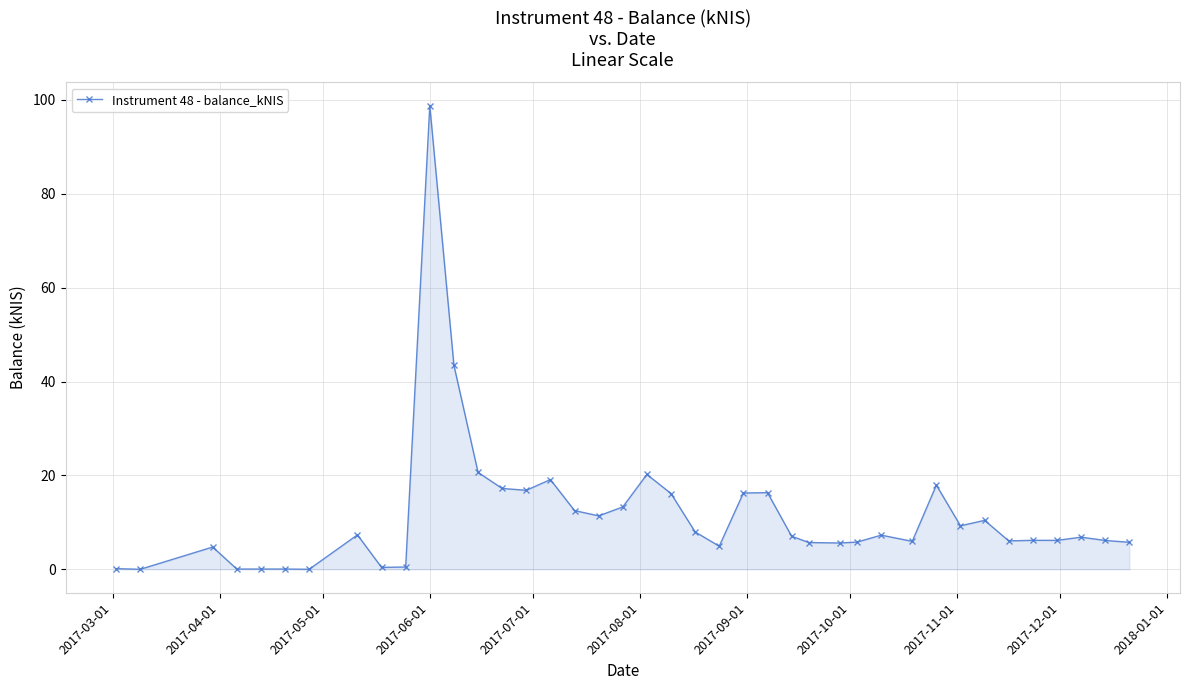

How many lines are shown in the chart?

1